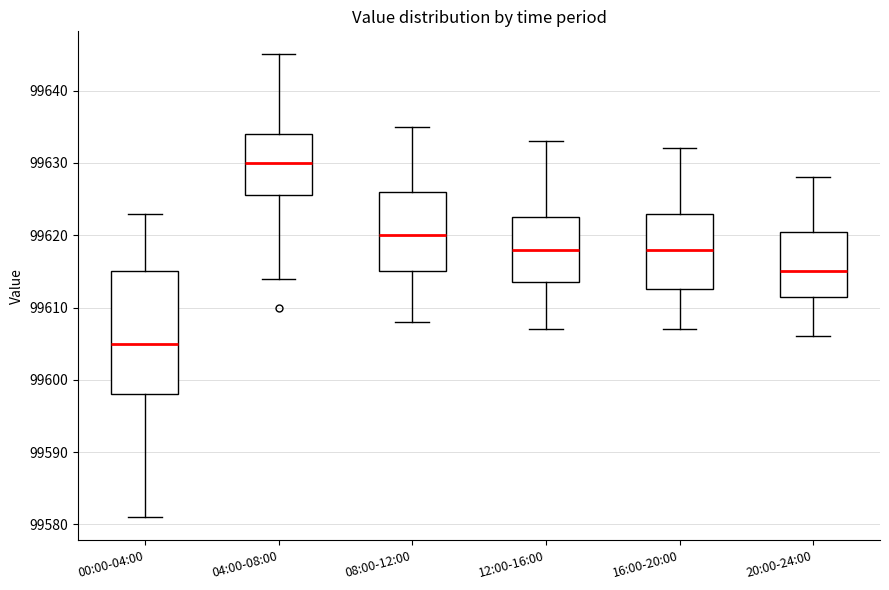

Where does the median line of the box for 12:00-16:00 sit on the y-axis? The values are not printed on the chart, so give them approximately, as read against the axis.

99618